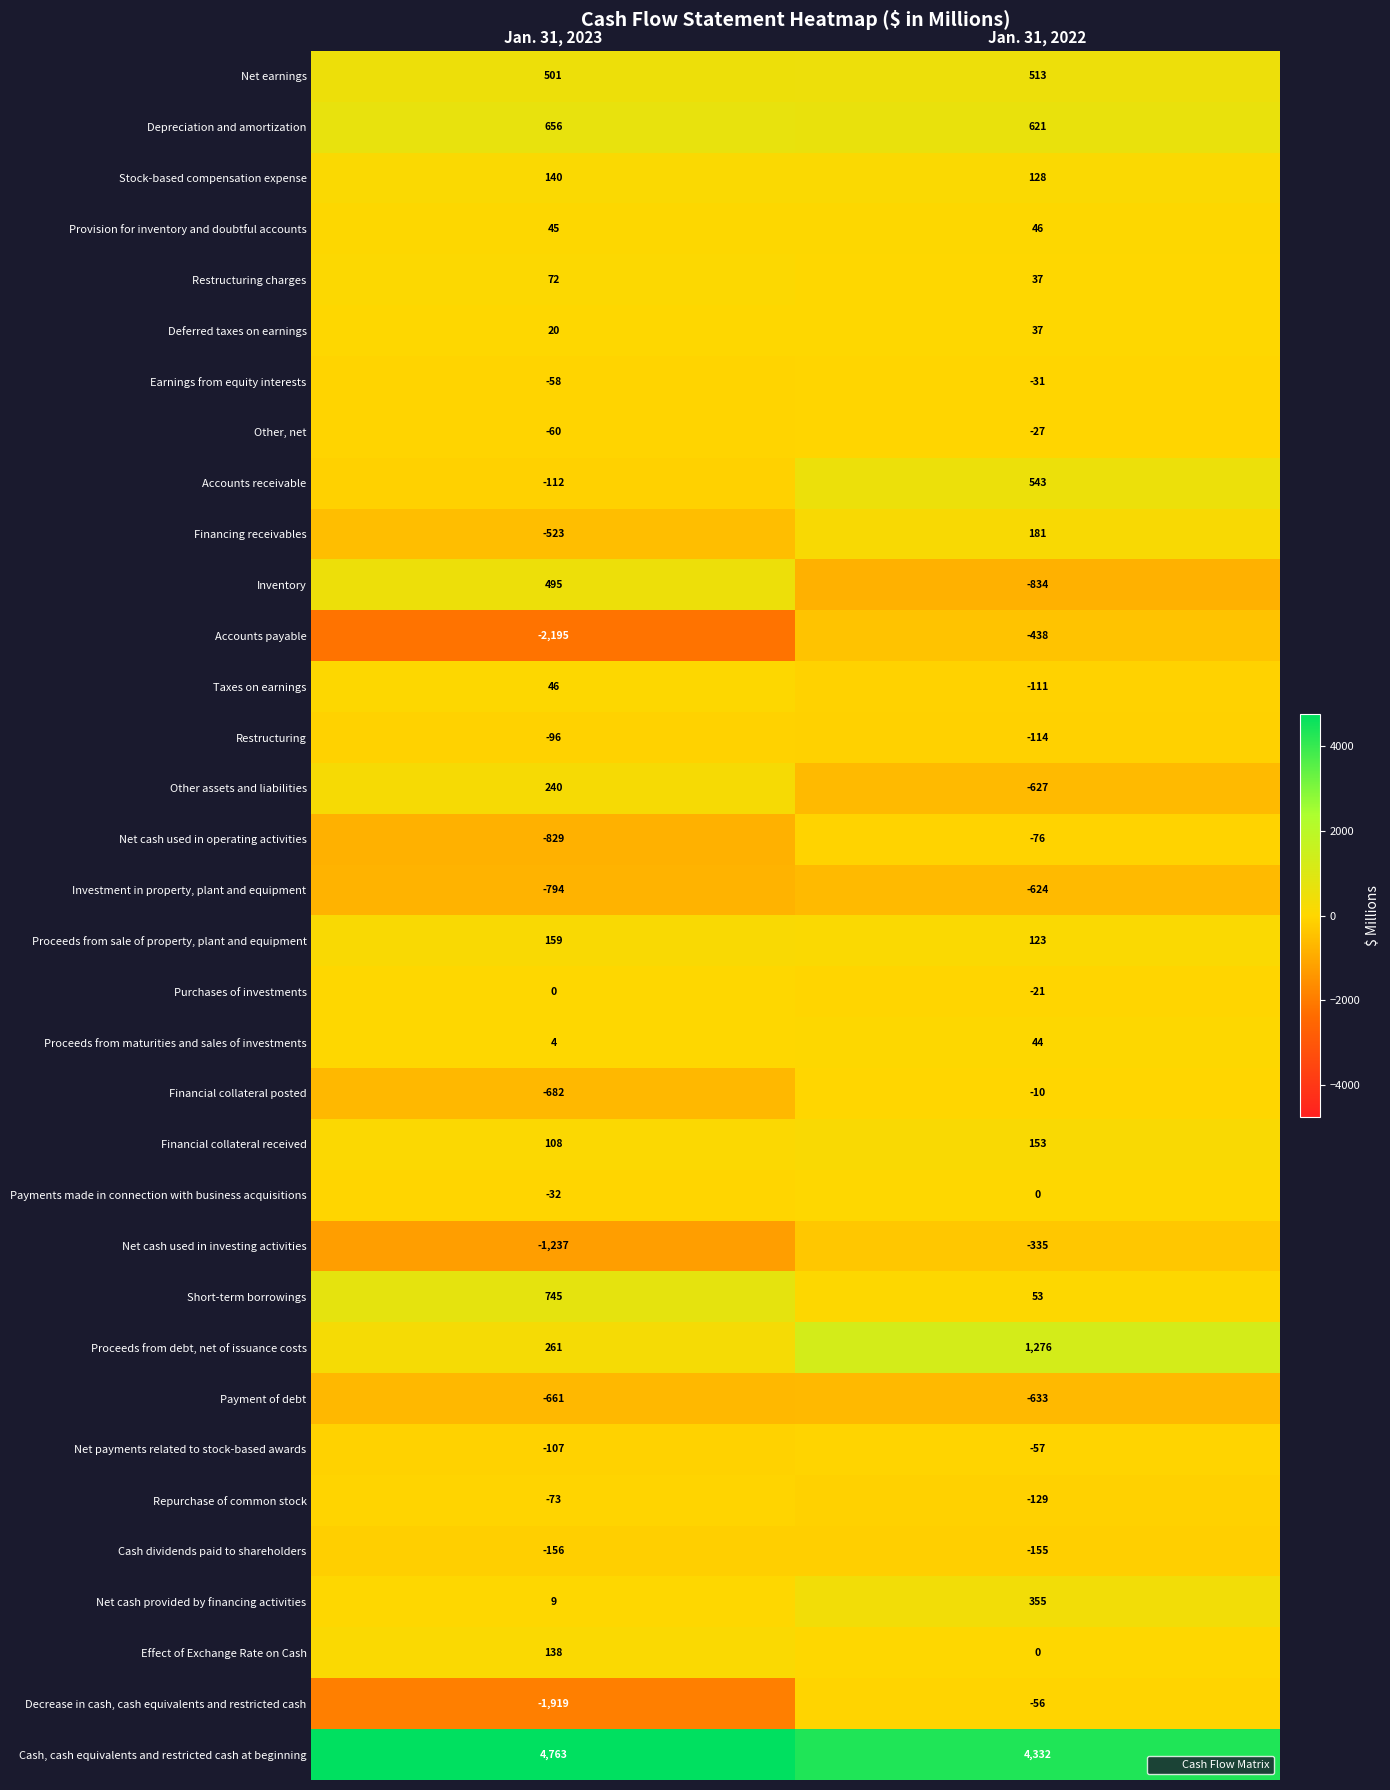

Rank the categories by Cash dividends paid to shareholders value from lowest to highest.

Jan. 31, 2023, Jan. 31, 2022